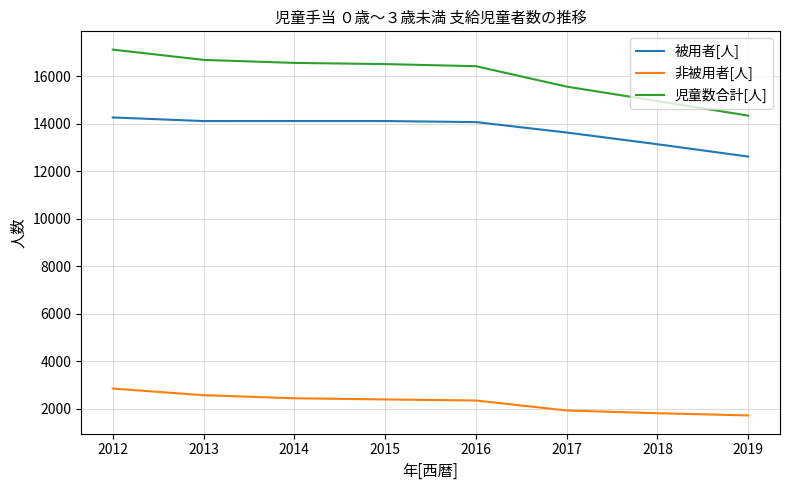

How many series are shown in this chart?

3